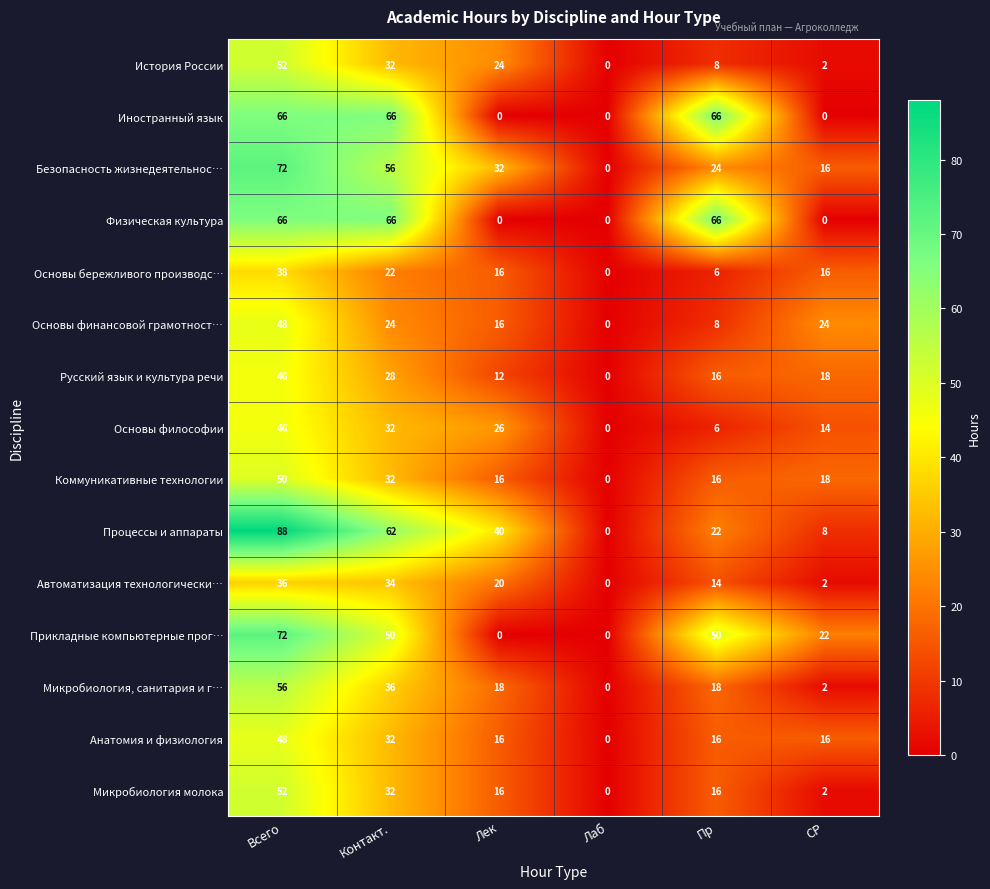

The Основы бережливого производс… series shows 38 at Контакт.. True or false?

False